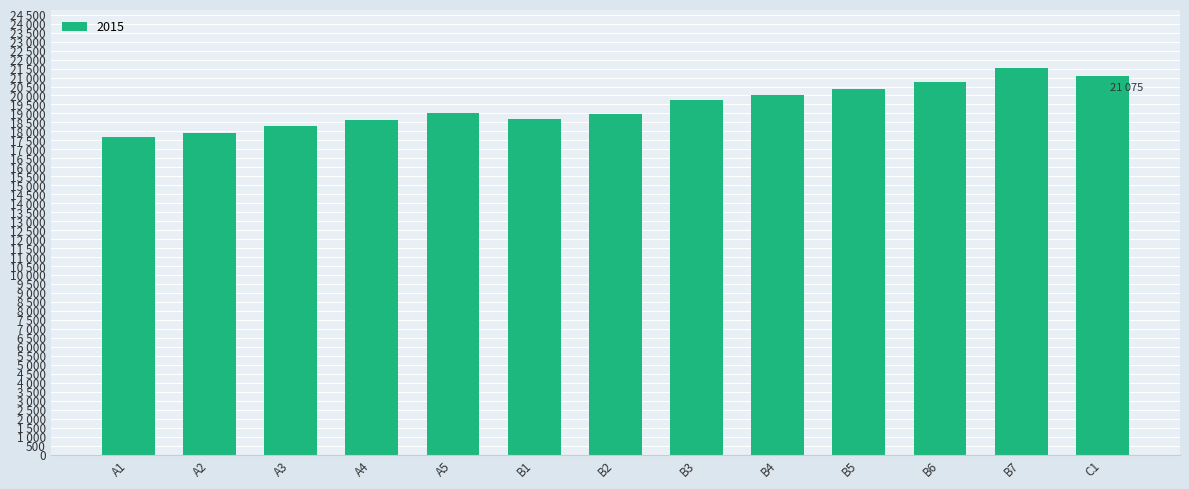

Reading left to right, transcribe all the data shown in this chart.

17673.7	17911.8	18291.4	18616.1	19001.3	18681.8	18992.6	19749.1	20038.0	20376.2	20738.9	21534.9	21075.3